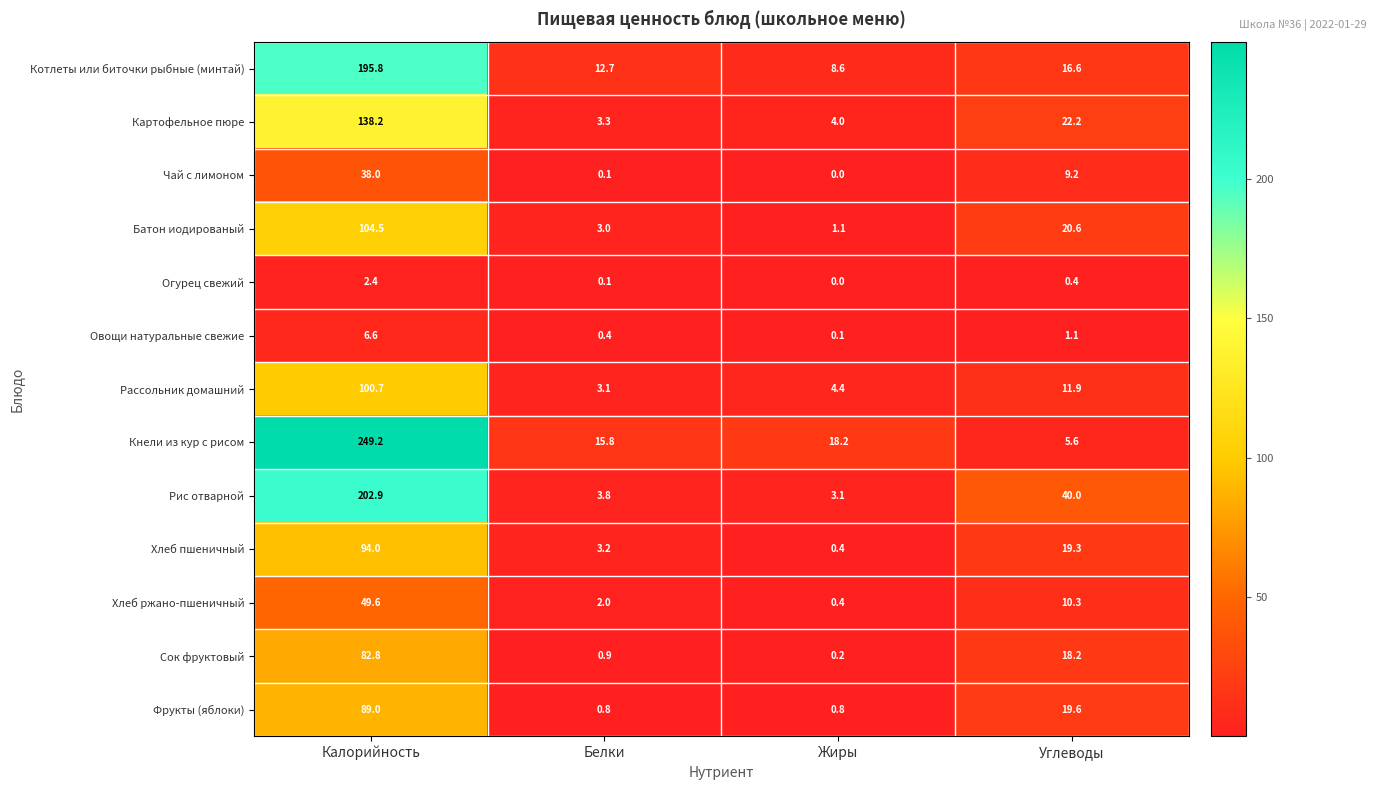

How many data points does each series have?

4